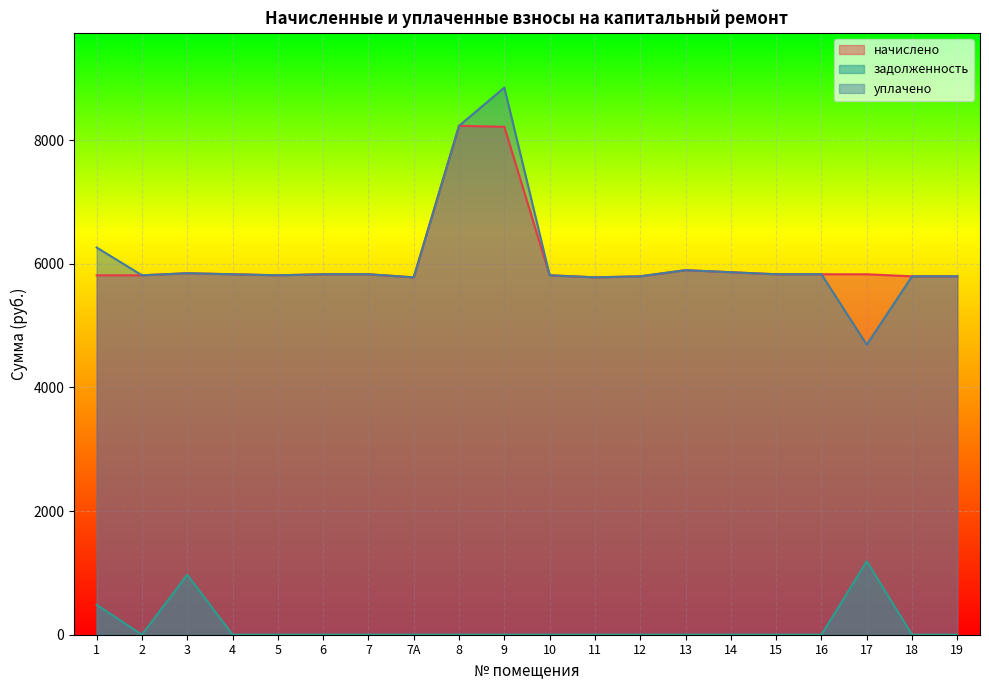

The value of уплачено at 15 is 3996.6. True or false?

False